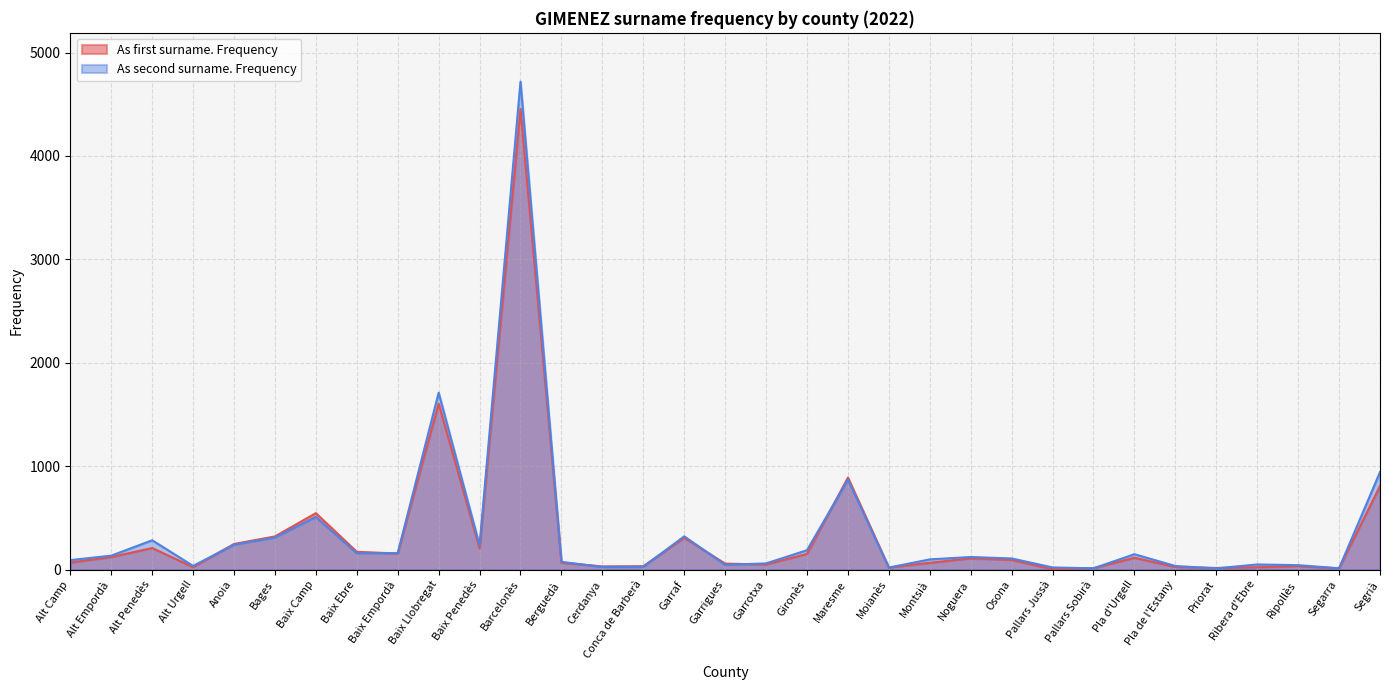

List the labels in order of As second surname. Frequency value, largest first.

Barcelonès, Baix Llobregat, Segrià, Maresme, Baix Camp, Garraf, Bages, Alt Penedès, Anoia, Baix Penedès, Gironès, Baix Empordà, Baix Ebre, Pla d'Urgell, Alt Empordà, Noguera, Osona, Montsià, Alt Camp, Berguedà, Garrotxa, Ribera d'Ebre, Garrigues, Ripollès, Alt Urgell, Pla de l'Estany, Conca de Barberà, Cerdanya, Pallars Jussà, Moianès, Pallars Sobirà, Segarra, Priorat